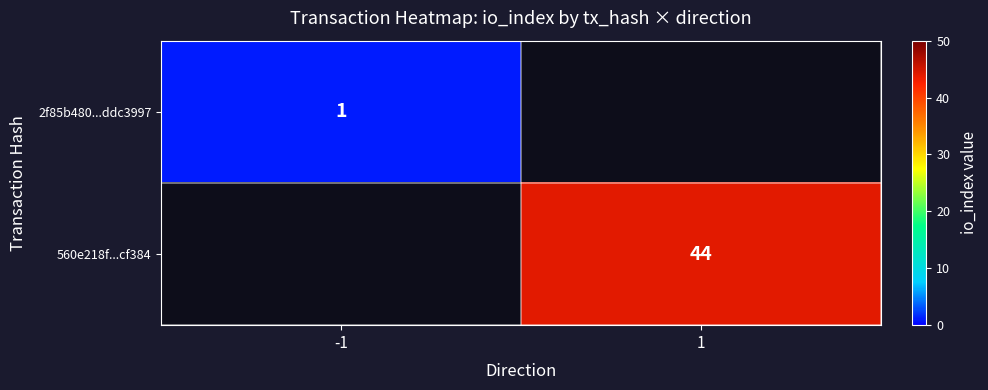

Is the value of 560e218f...cf384 at 1 greater than the value of 2f85b480...ddc3997 at -1?

Yes